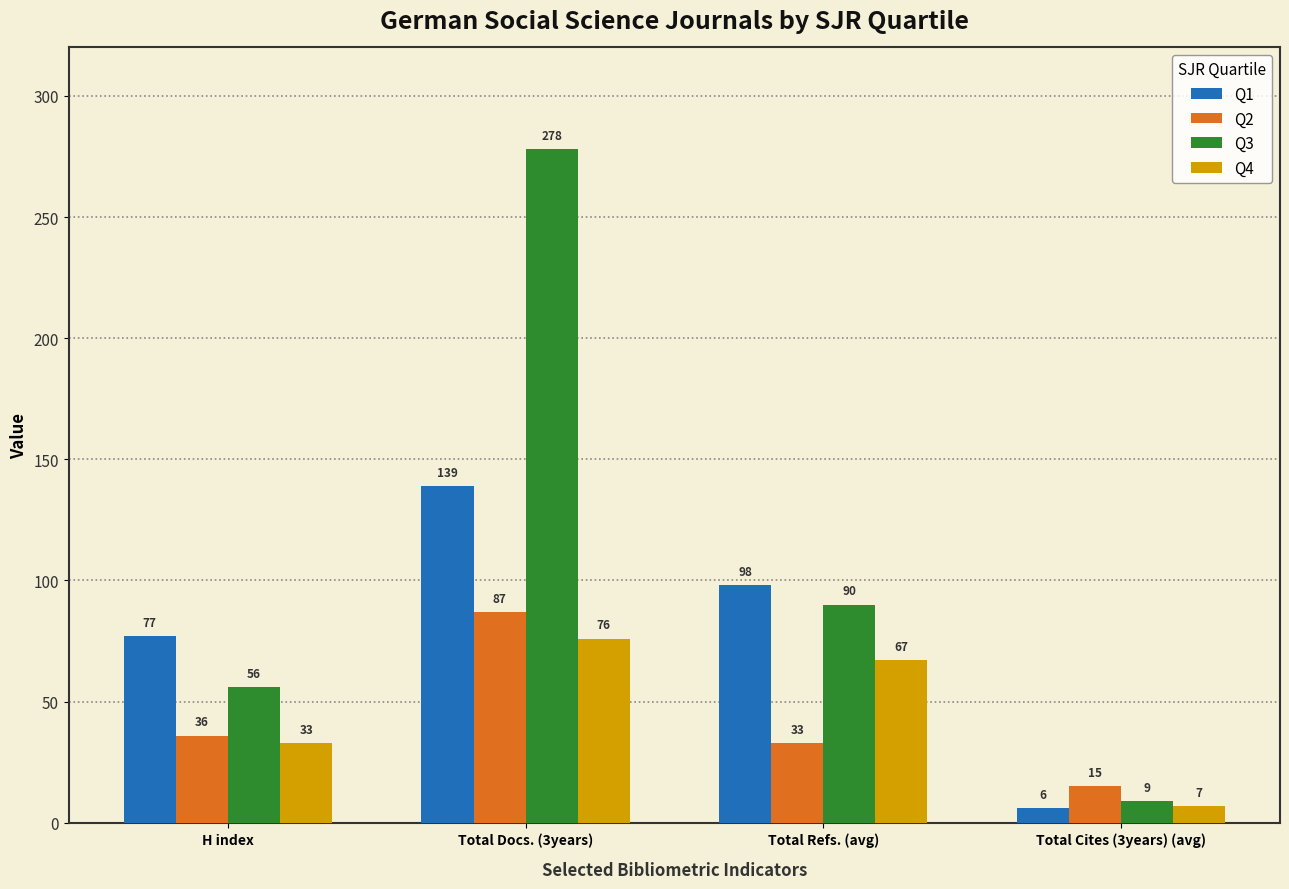

How many groups of bars are there?

4